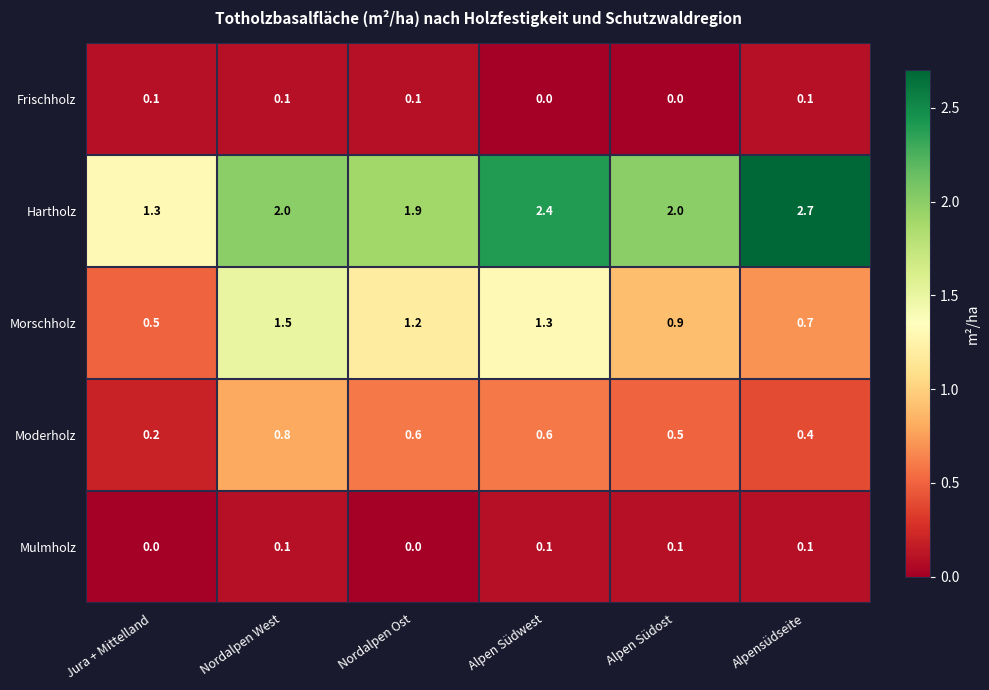

What is the maximum value shown in the chart?

2.7